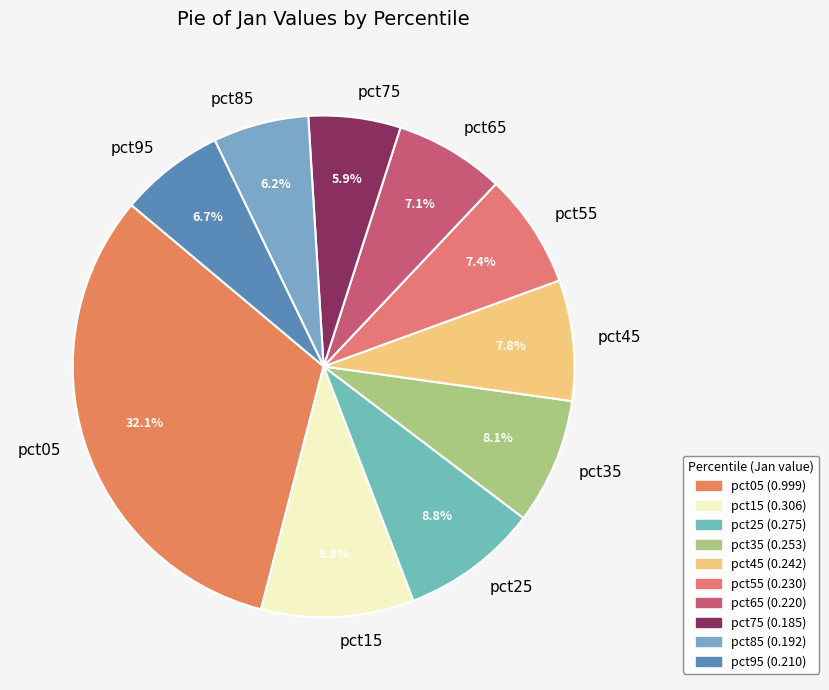

Is there any slice that represents more than half of the pie?

No